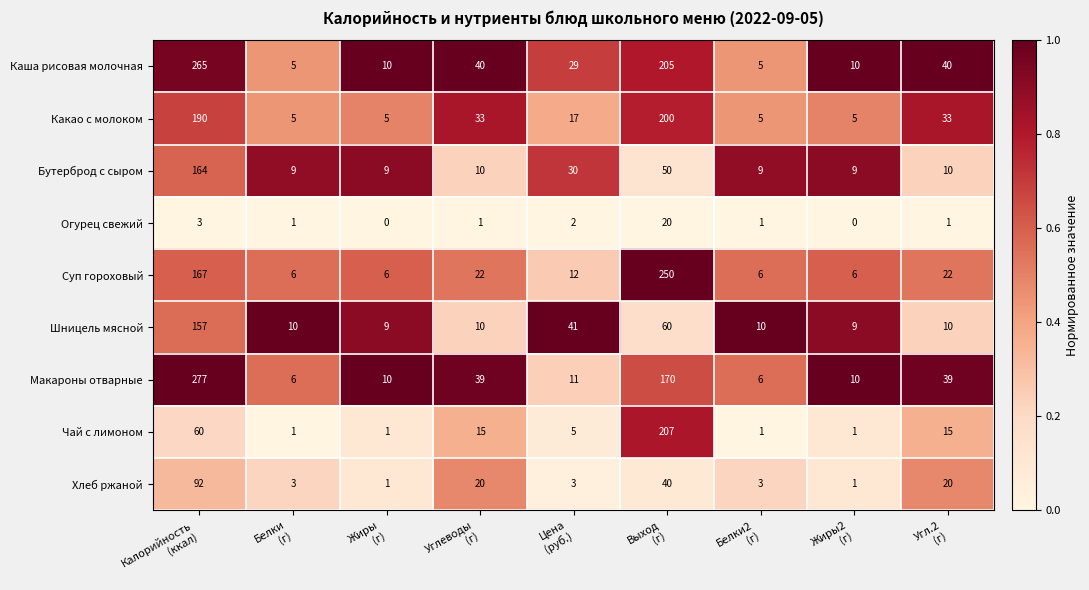

What is the sum of all Каша рисовая молочная values?

609